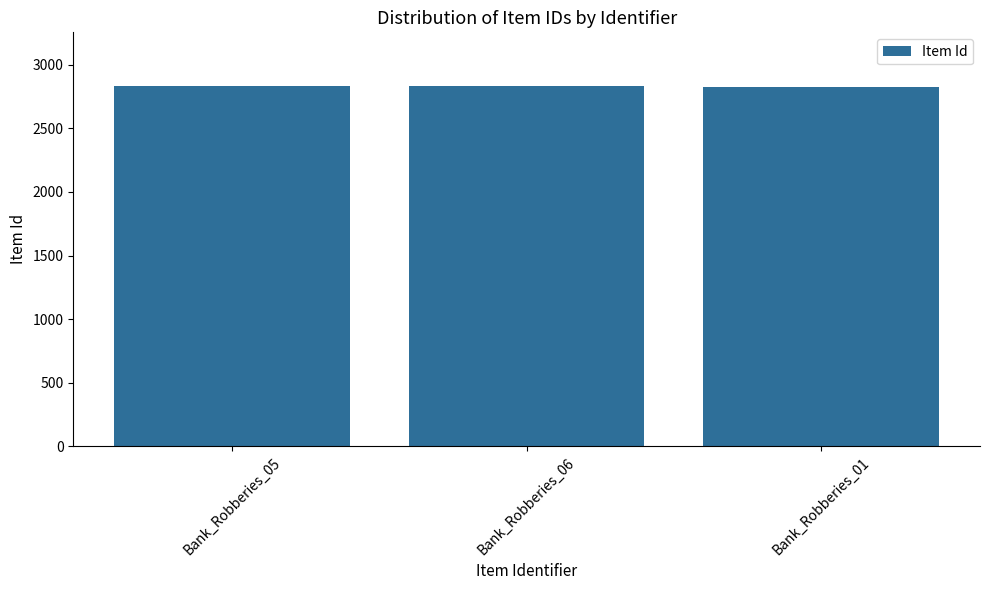

What is the difference between the second highest and minimum values?

1